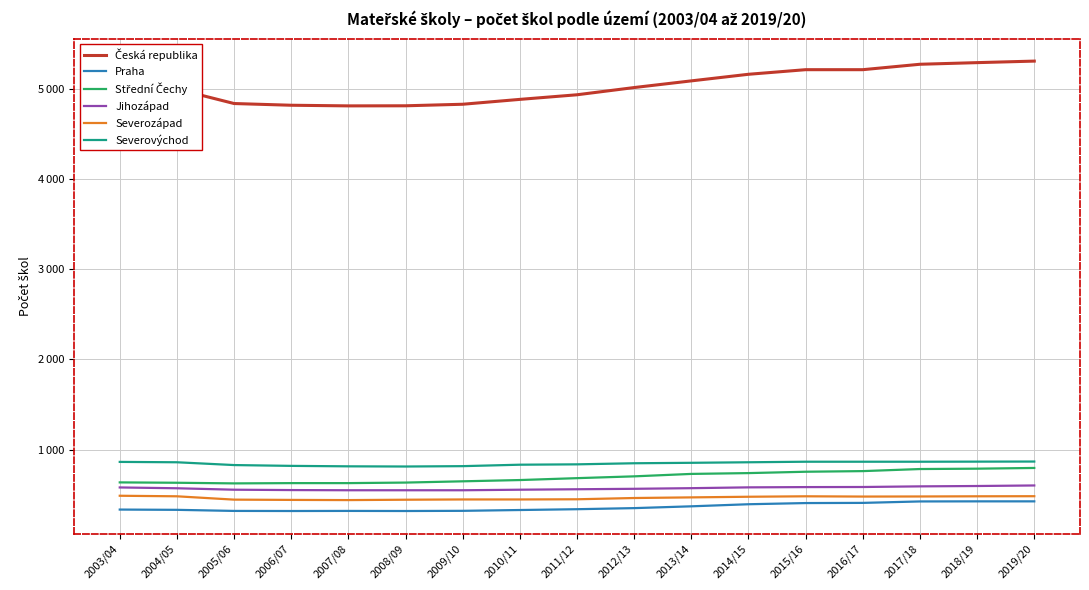

What is the sum of the Česká republika values at 2009/10 and 2012/13?

9837